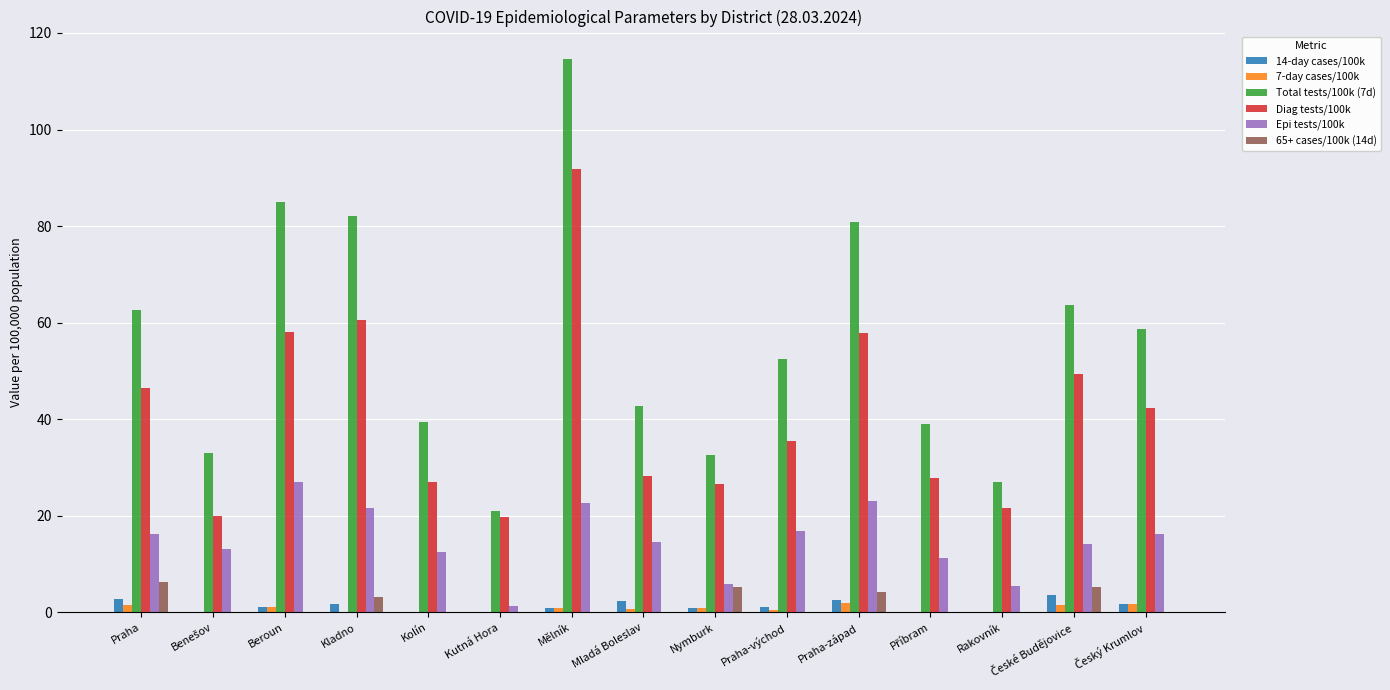

Is it true that Epi tests/100k equals 12.5 at Kolín?

True